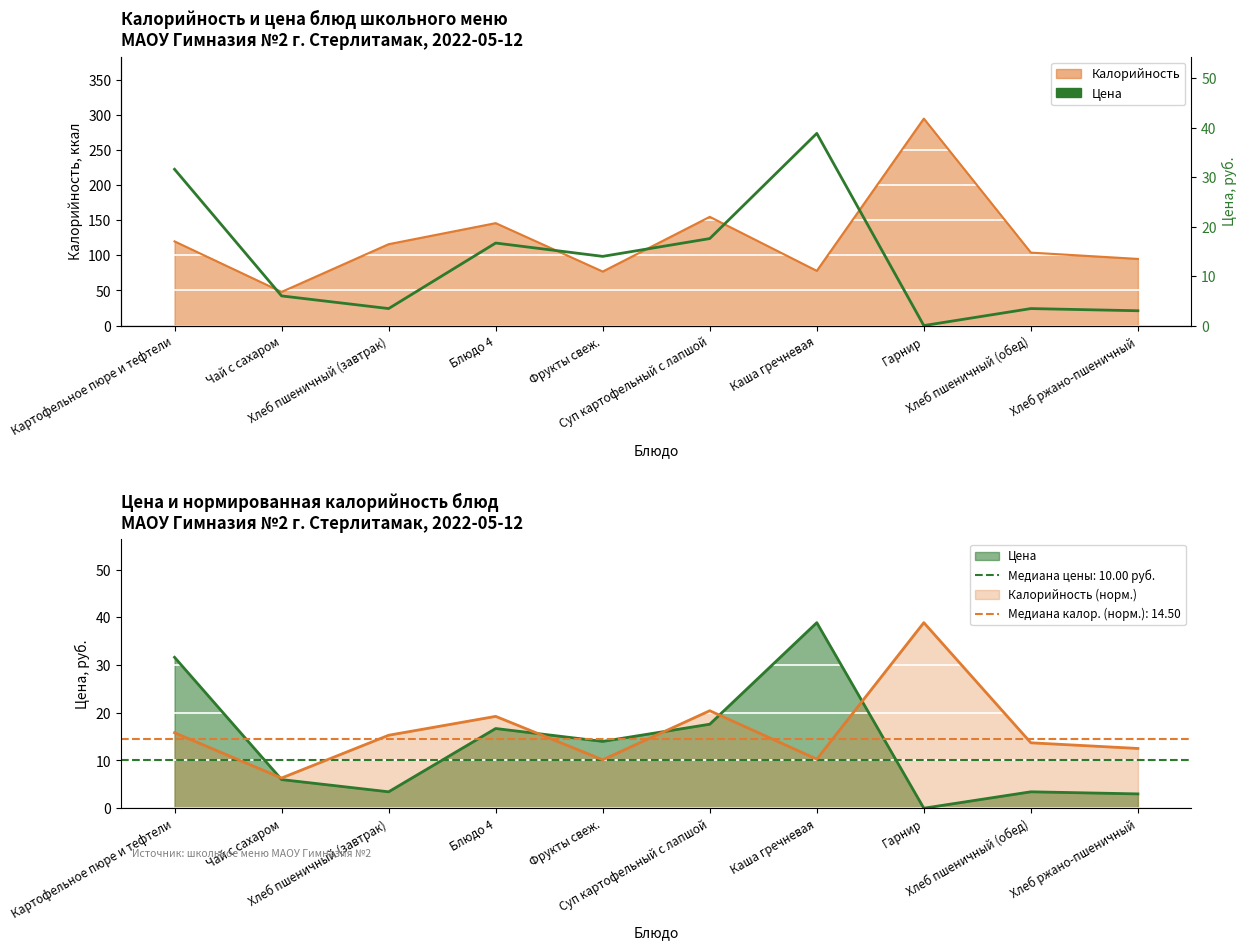

True or false: the data has more than 0 interior local peaks.

True